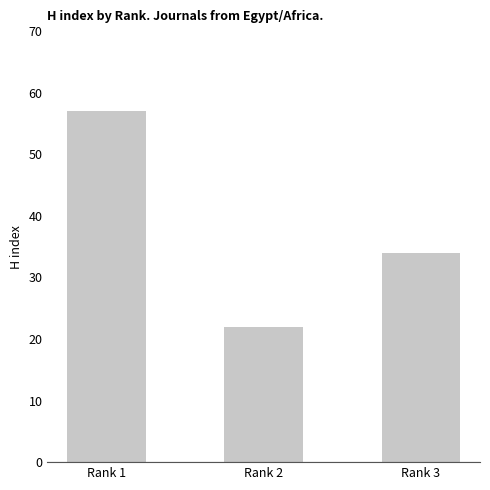

Rank the categories by value from highest to lowest.

Rank 1, Rank 3, Rank 2